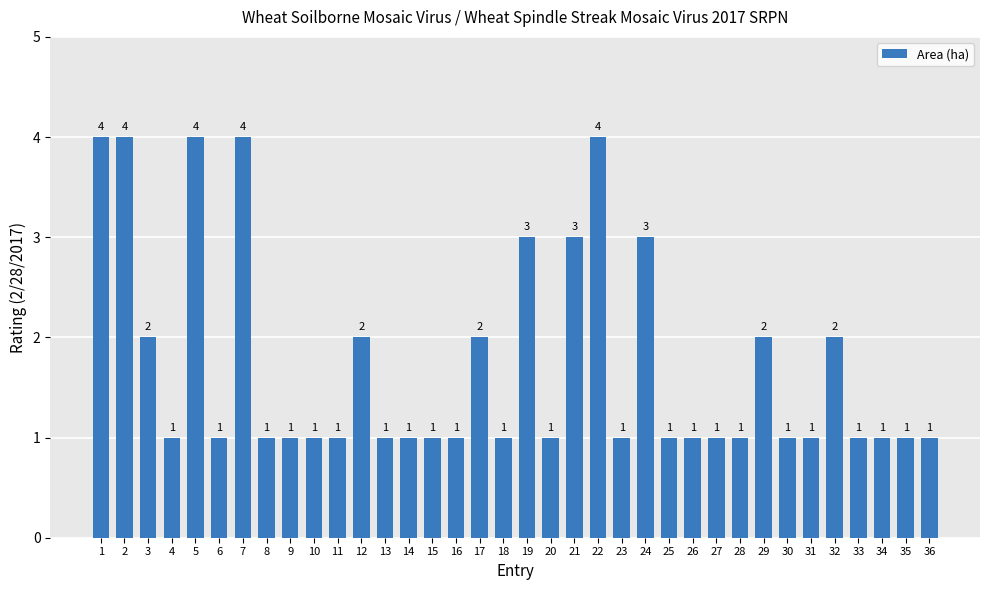

What is the sum of the values at 2 and 26?

5